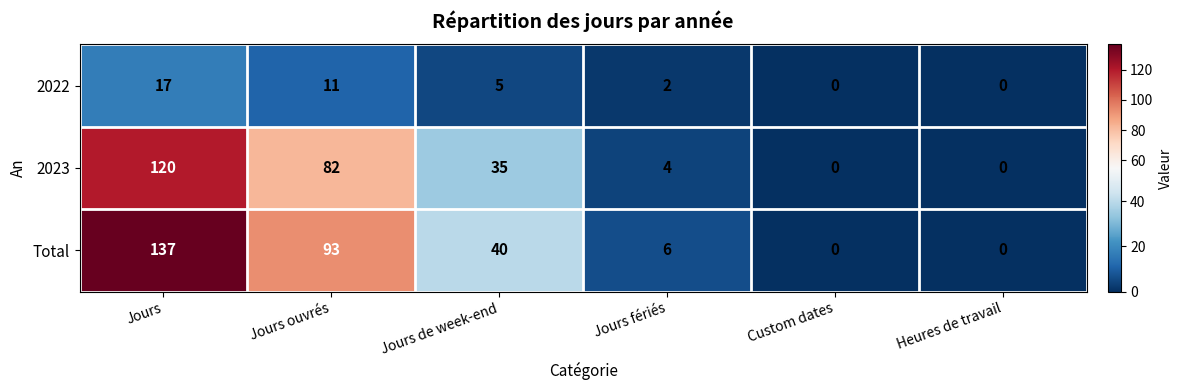

What is the greatest value displayed?

137